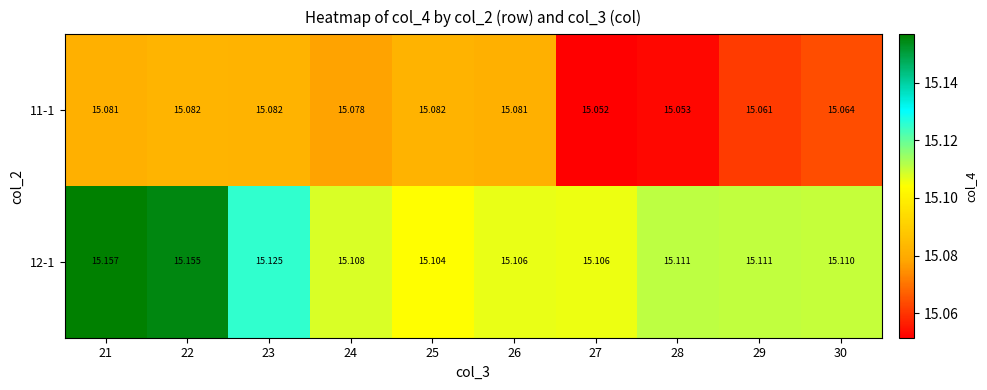

Reading left to right, what are all the values shown in this chart?

11-1: 21=15.1	22=15.1	23=15.1	24=15.1	25=15.1	26=15.1	27=15.1	28=15.1	29=15.1	30=15.1
12-1: 21=15.2	22=15.2	23=15.1	24=15.1	25=15.1	26=15.1	27=15.1	28=15.1	29=15.1	30=15.1